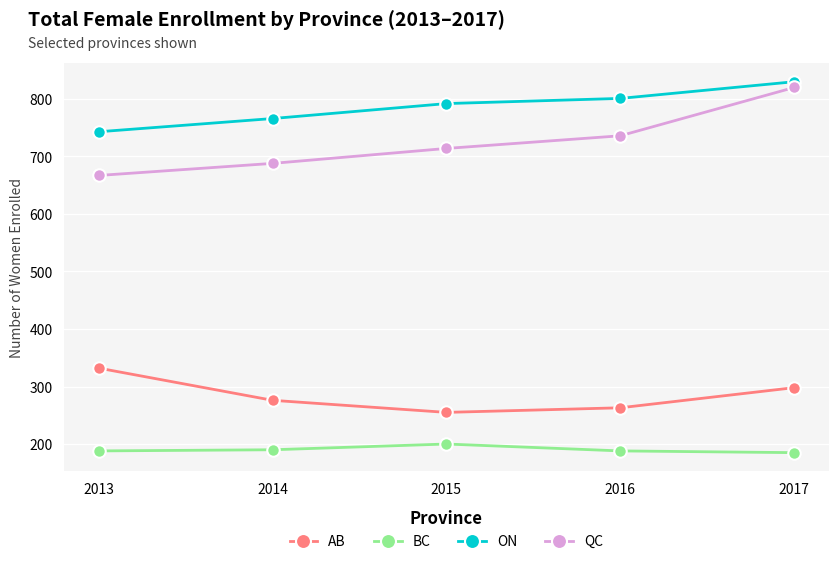

Rank the series by their maximum value, from lowest to highest.

BC, AB, QC, ON